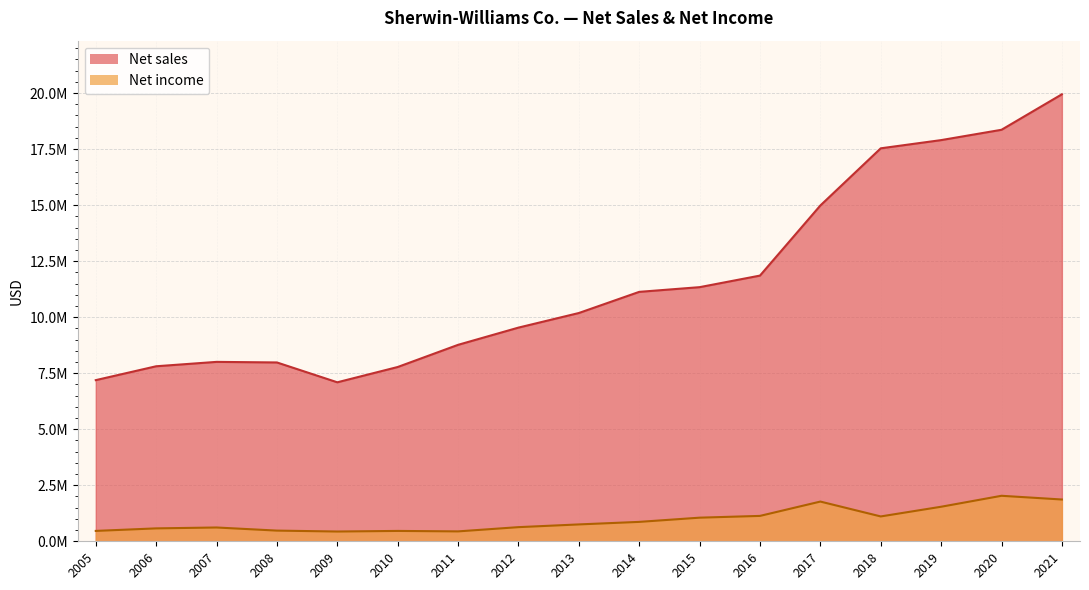

True or false: Net income and Net sales cross at least once.

False